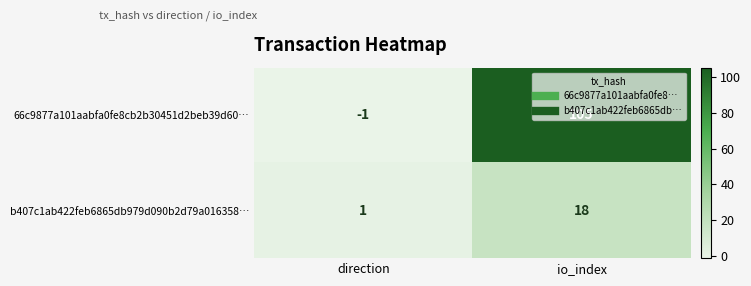

How many categories are shown in the chart?

2